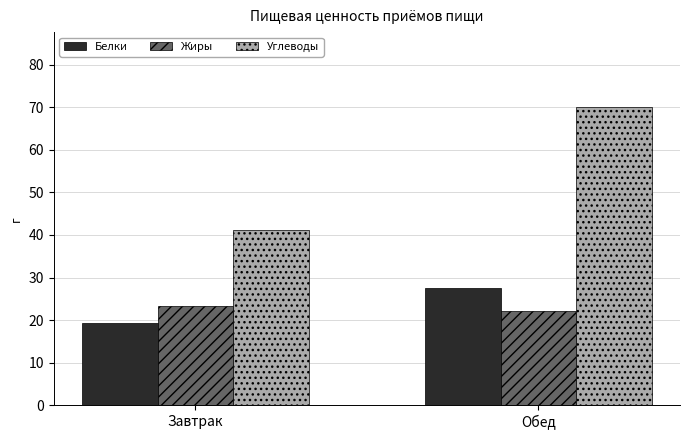

What is the difference between the maximum and minimum values in the Жиры series?

1.3